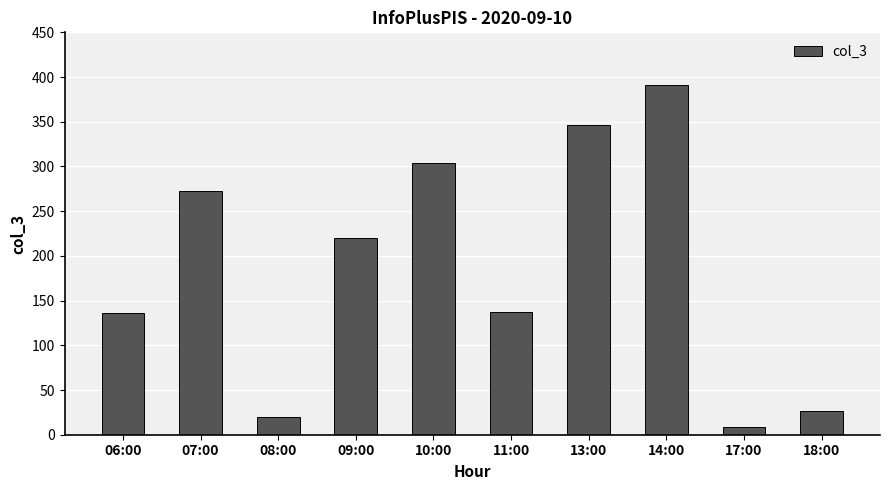

How many bars are there in total?

10